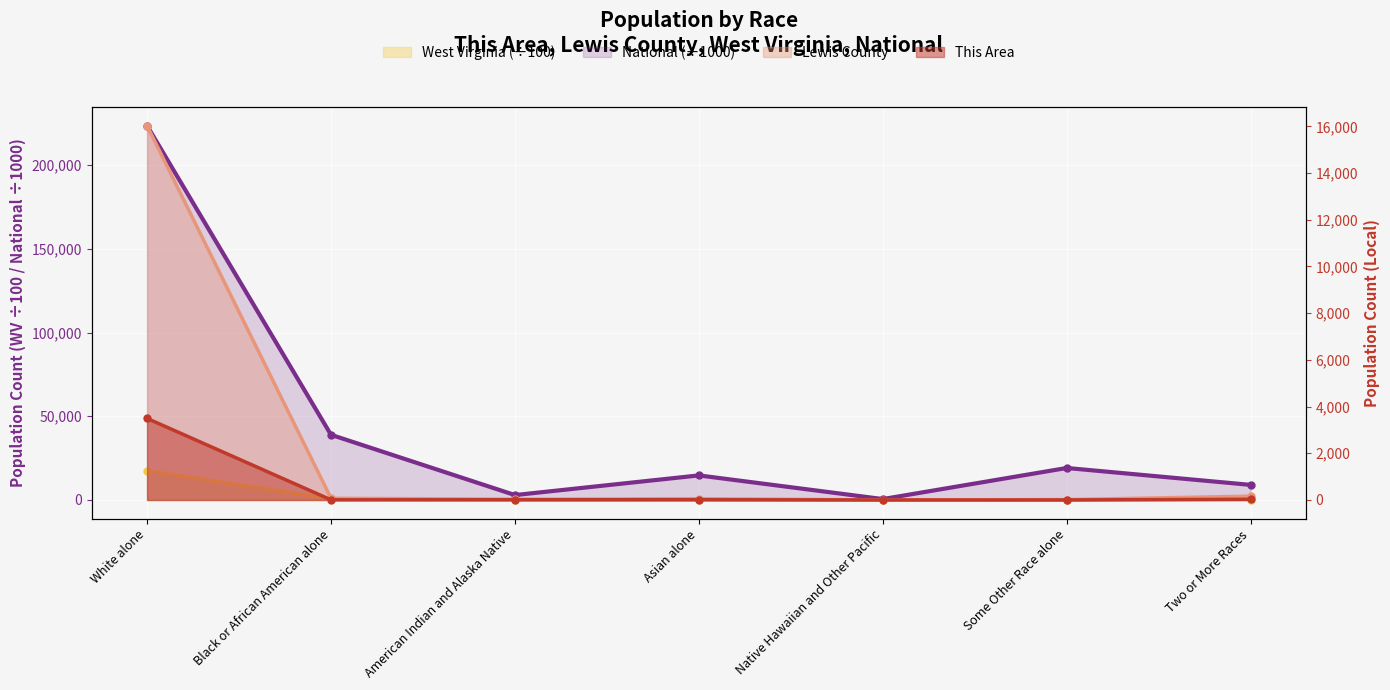

Which series has the largest total across all categories?

National